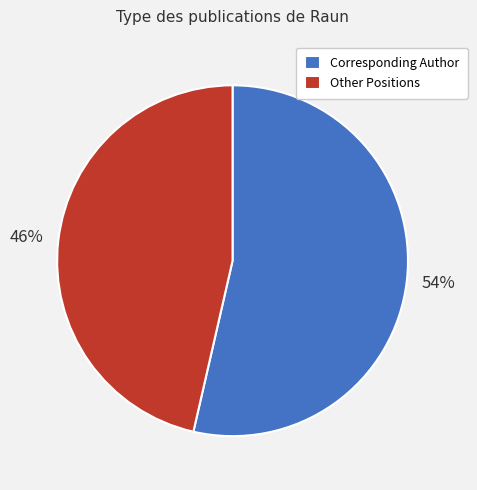

Is there a majority slice in this chart?

Yes